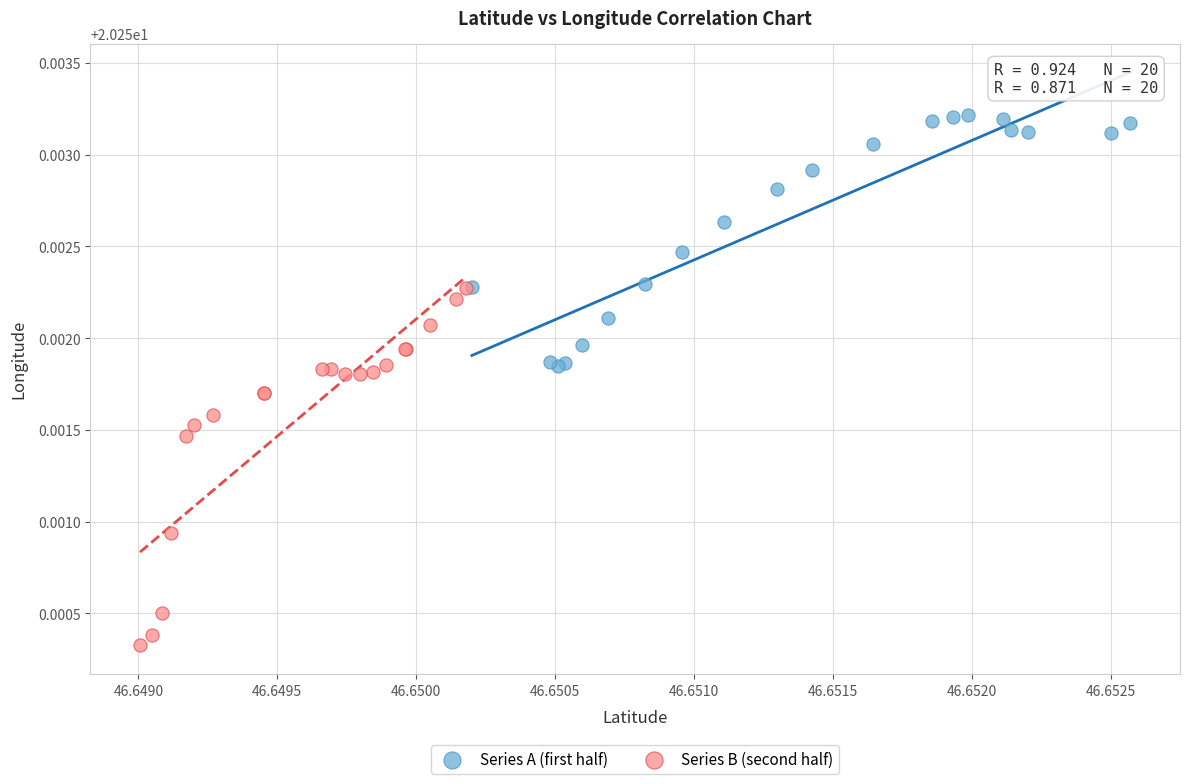

Which series reaches the maximum Y coordinate?

Series A (first half)